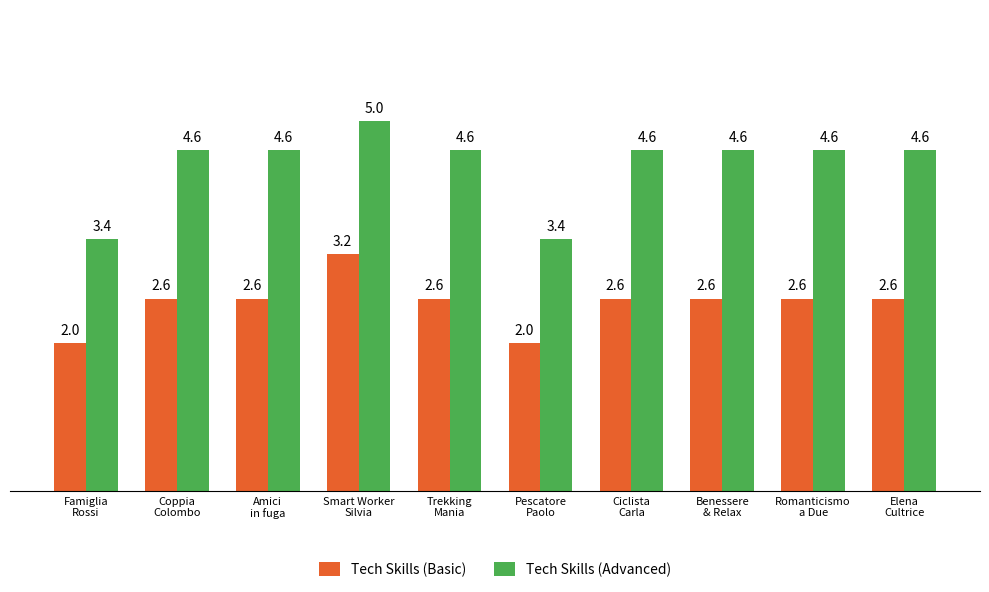

List the series in order of their overall mean, highest first.

Tech Skills (Advanced), Tech Skills (Basic)